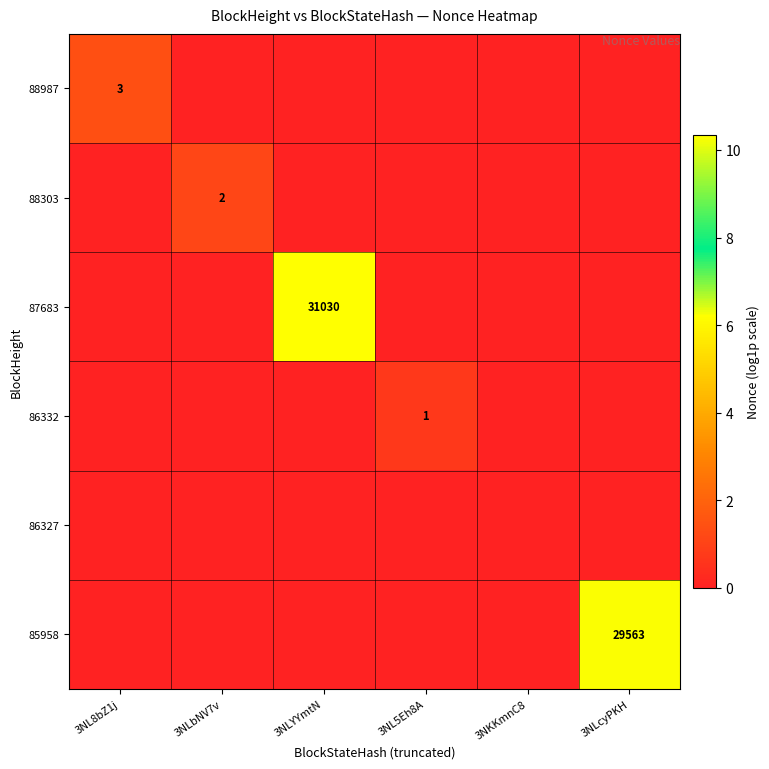

Which label corresponds to the smallest value in the chart?

3NLbNV7v